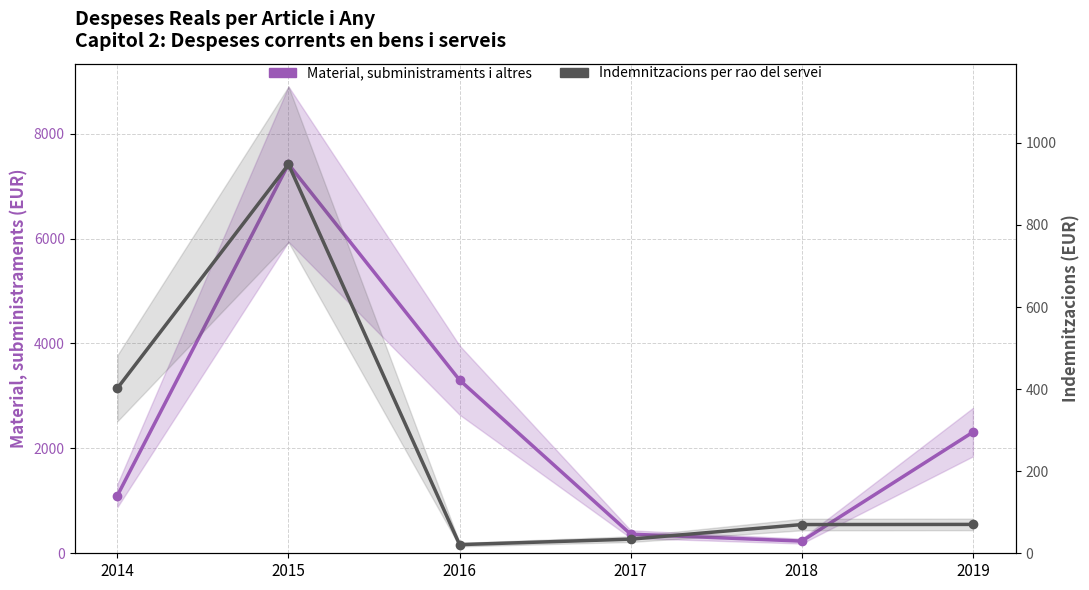

Which series has the largest total across all categories?

Material, subministraments i altres